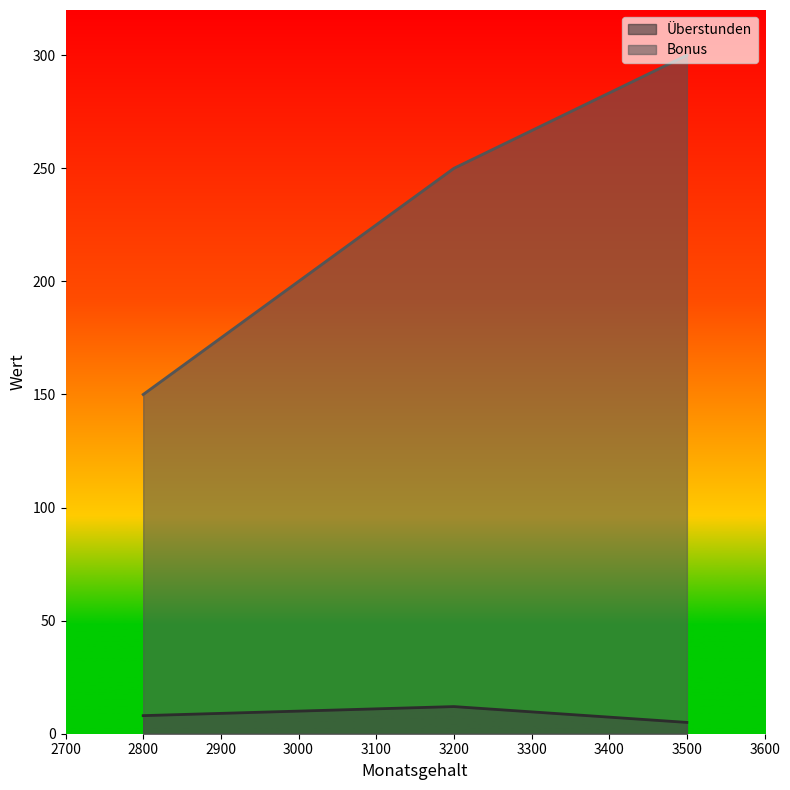

Between 3000 and 3200, which is larger?

3200